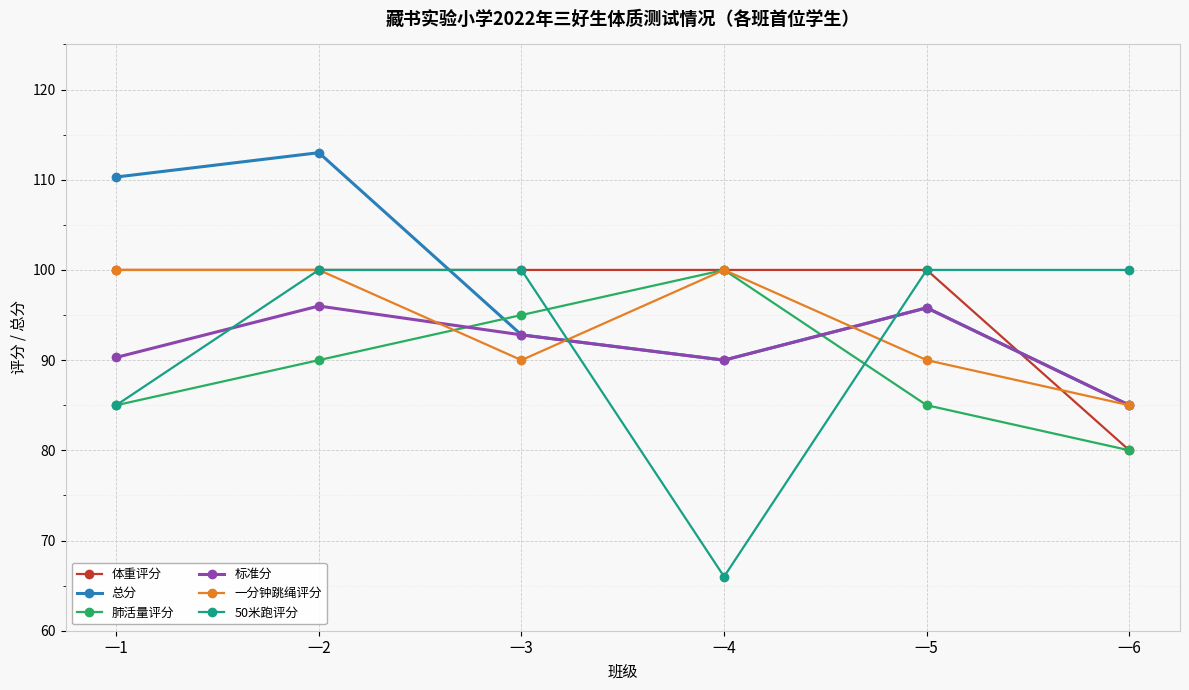

The 标准分 series shows 90.3 at 一1. True or false?

True